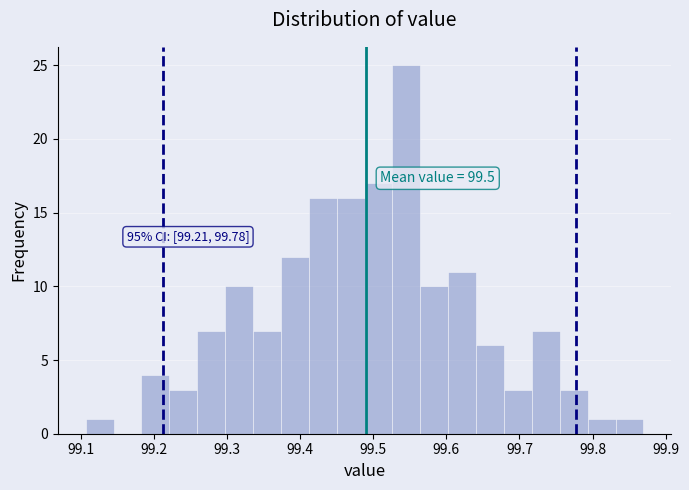

Read against the x-axis, roughly where is the centre of the tallest bar?

99.55